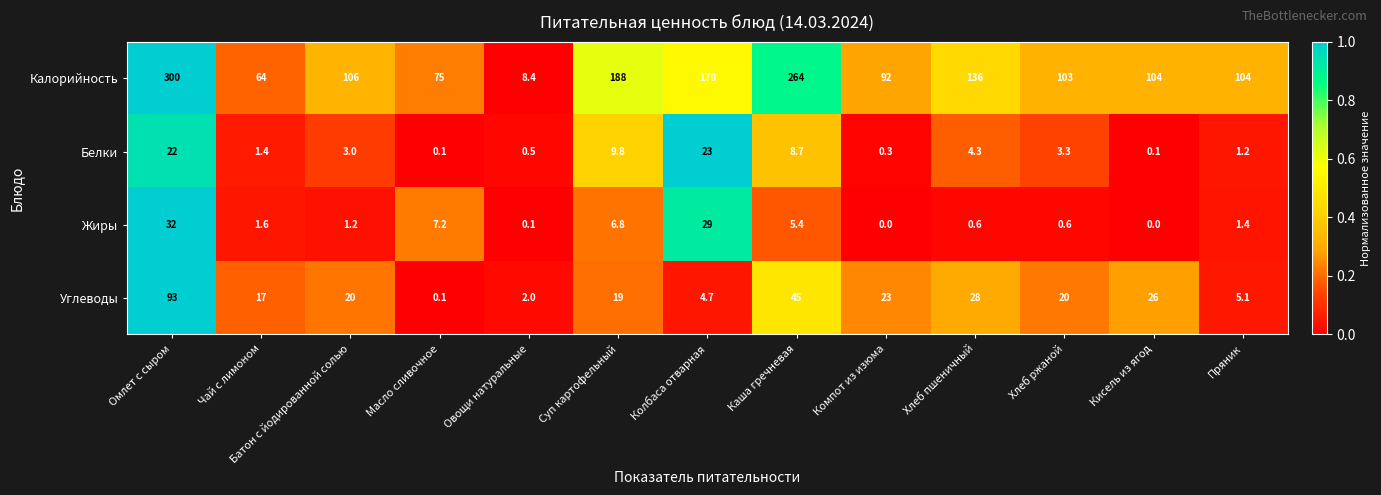

What is the difference between the maximum and second lowest values in the Углеводы series?

91.0